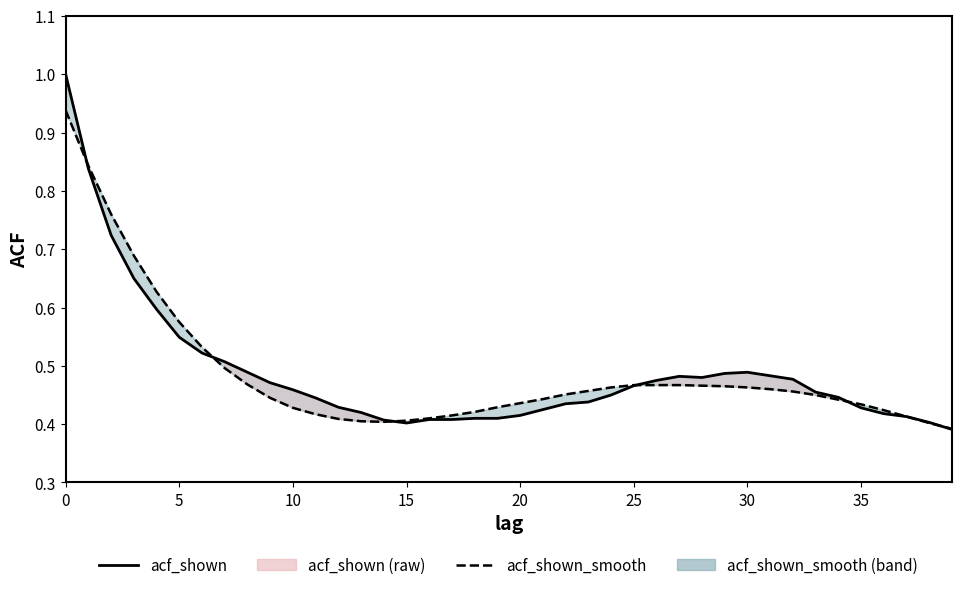

What is the smallest value displayed?

0.4